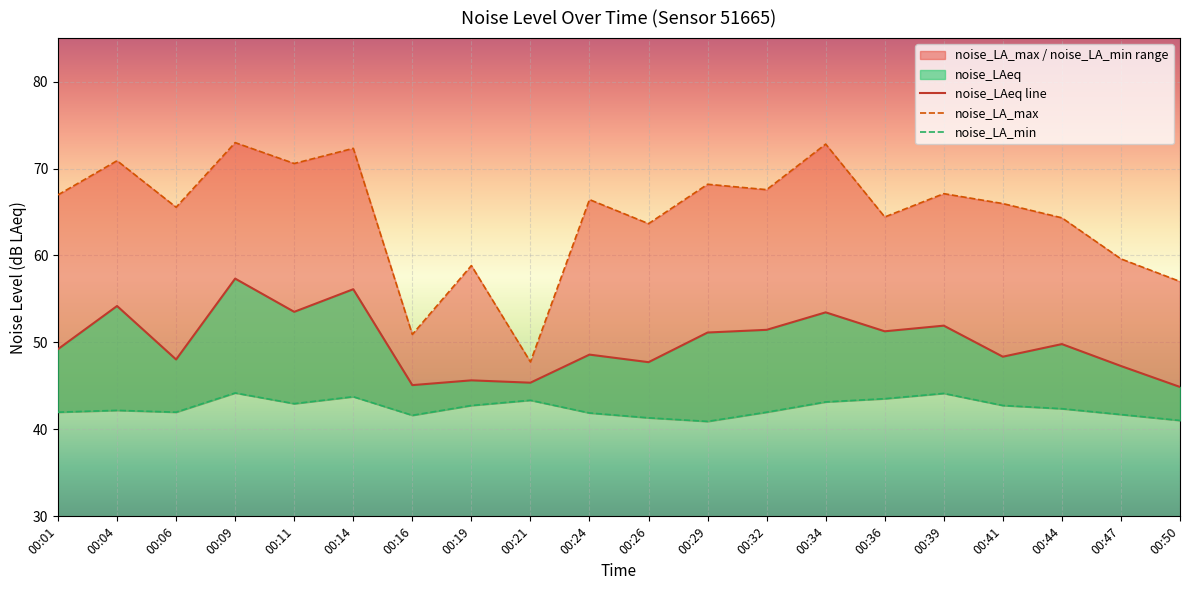

What is the lowest value of the noise_LA_min series?

40.9